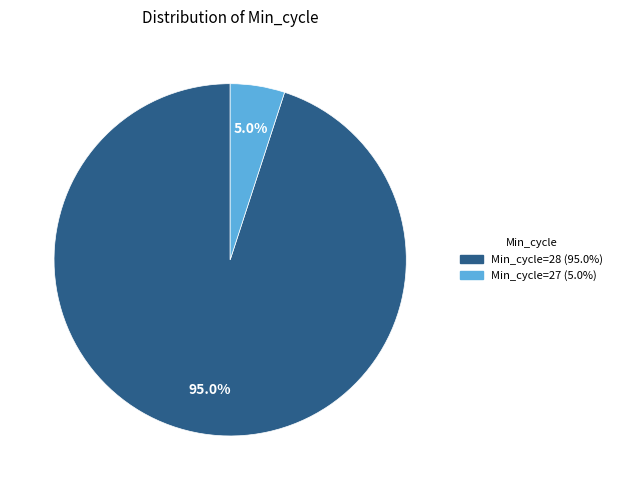

Is there any slice that represents more than half of the pie?

Yes